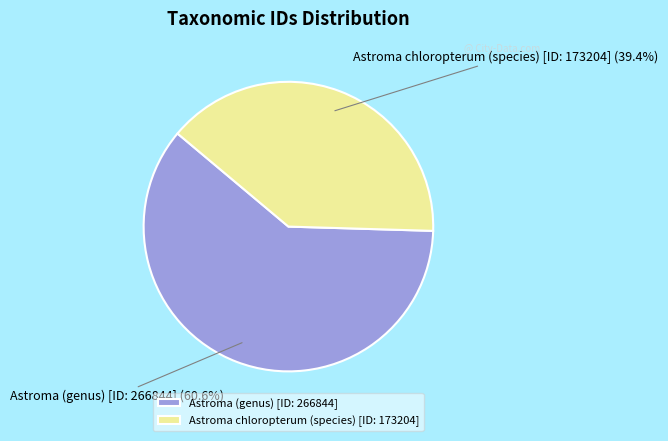

Which has a higher value, Astroma (genus) [ID: 266844] or Astroma chloropterum (species) [ID: 173204]?

Astroma (genus) [ID: 266844]